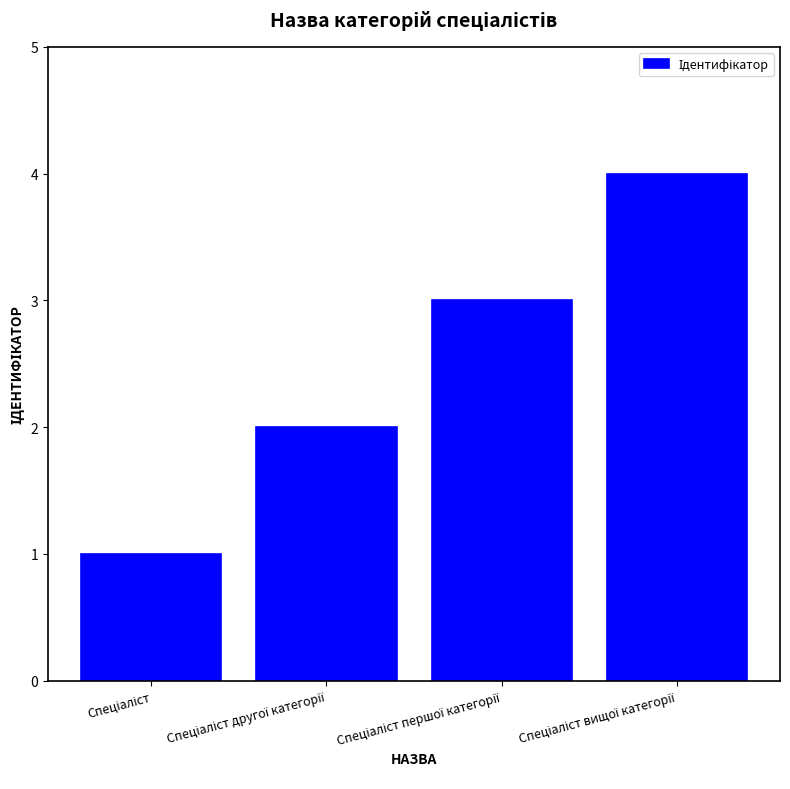

What is the maximum value shown in the chart?

4